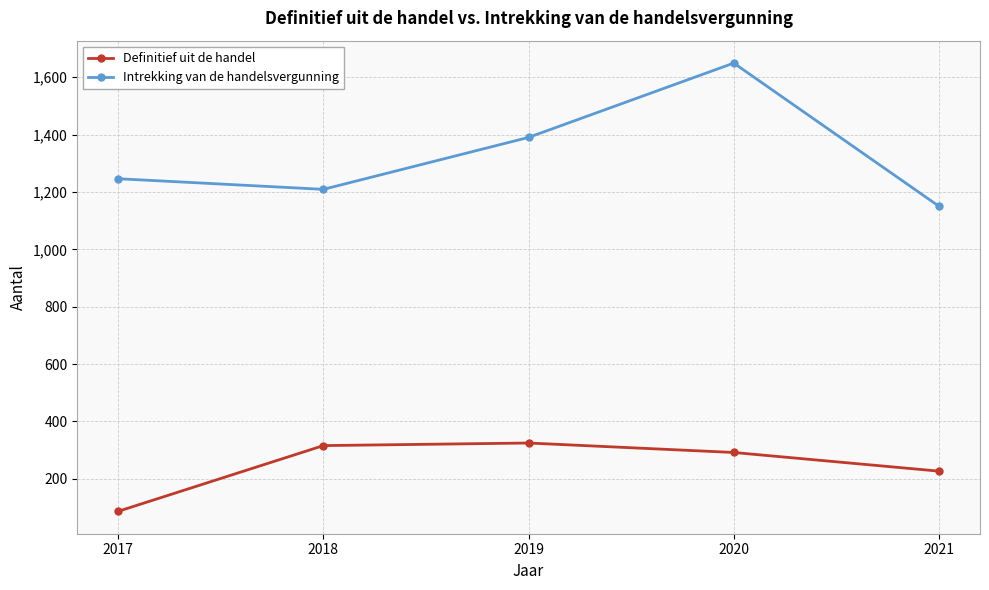

Rank the series by their maximum value, from highest to lowest.

Intrekking van de handelsvergunning, Definitief uit de handel